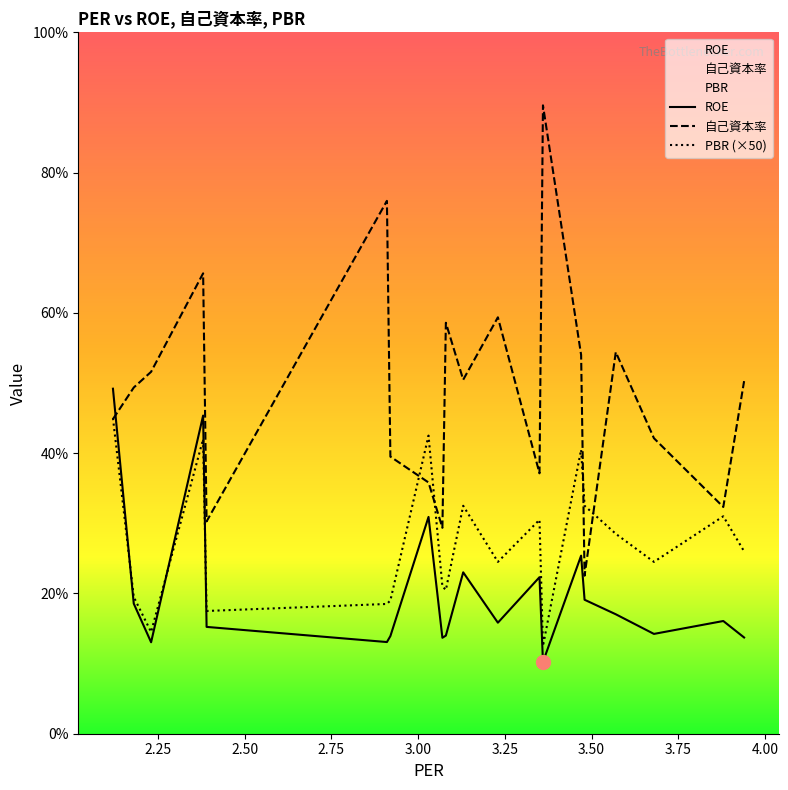

Which series ends up on top after the final intersection of ROE and 自己資本率?

自己資本率